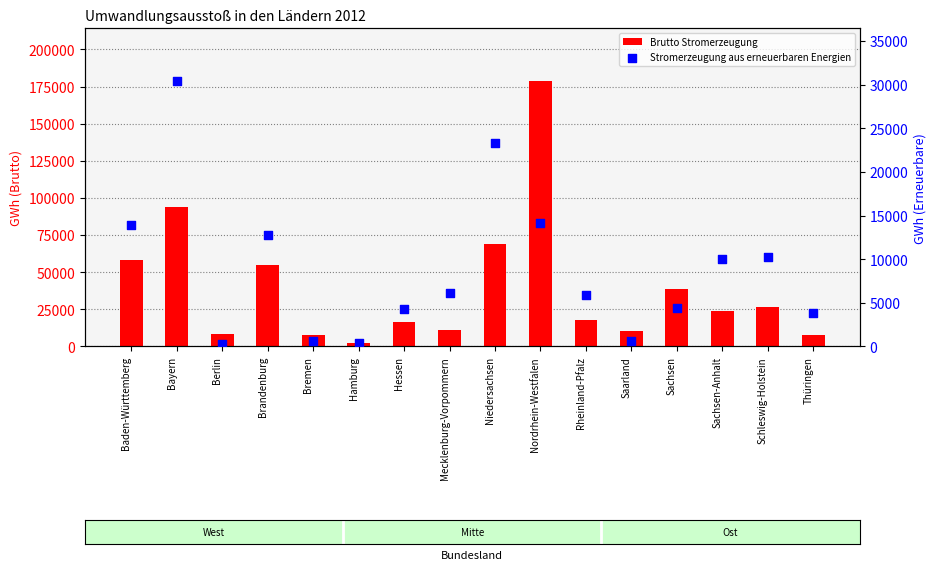

Is the value of Stromerzeugung aus erneuerbaren Energien at Bayern greater than the value of Brutto Stromerzeugung at Rheinland-Pfalz?

Yes